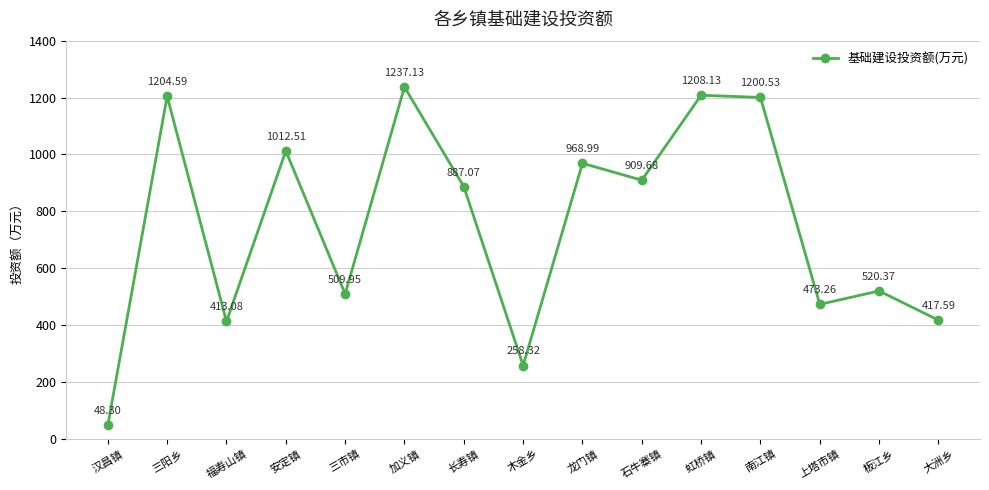

The value at 虹桥镇 is 2110.3. True or false?

False